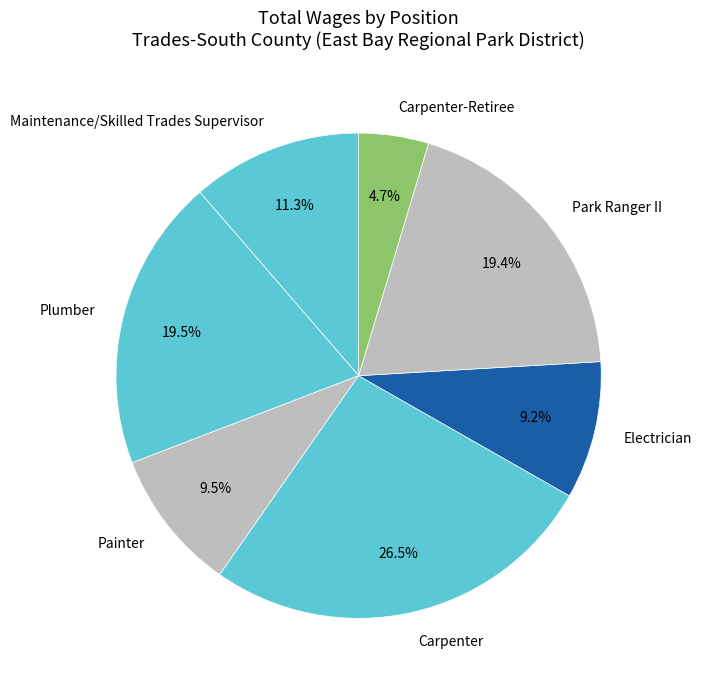

Is it true that Carpenter-Retiree is 16% of the pie?

False